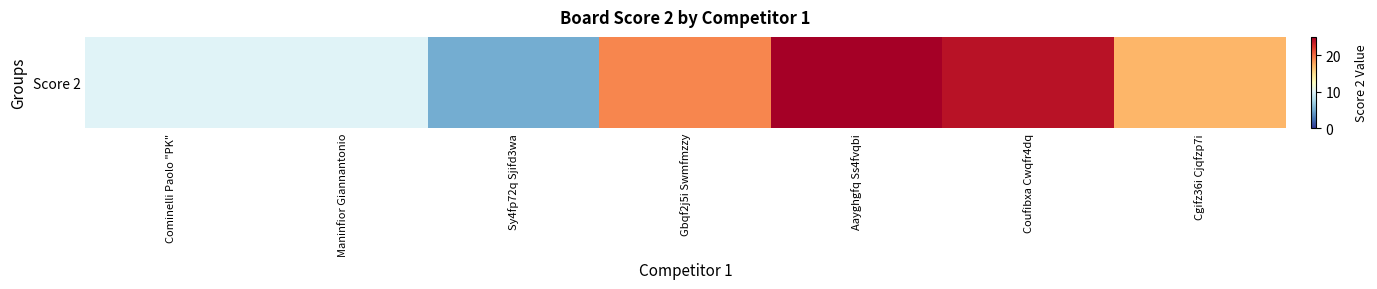

Reading right to left, extract all data points from this chart.

Cgifz36i Cjqfzp7i=17	Coufibxa Cwqfr4dq=24	Aayghgfq Ss4fvqbi=25	Gbqf2j5i Swmfmzzy=19	Sy4fp72q Sjifd3wa=5	Maninfior Giannantonio=10	Cominelli Paolo "PK"=10